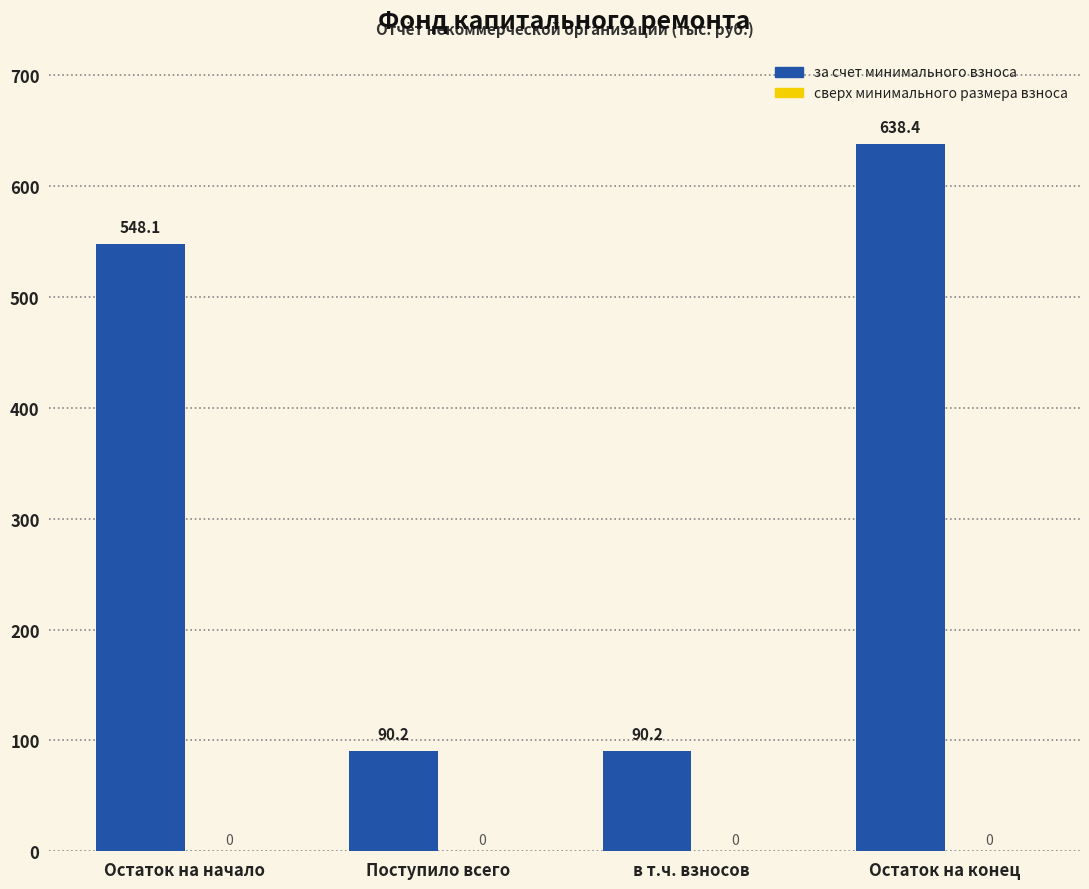

Where is the data nearest to the value 364?

Остаток на начало